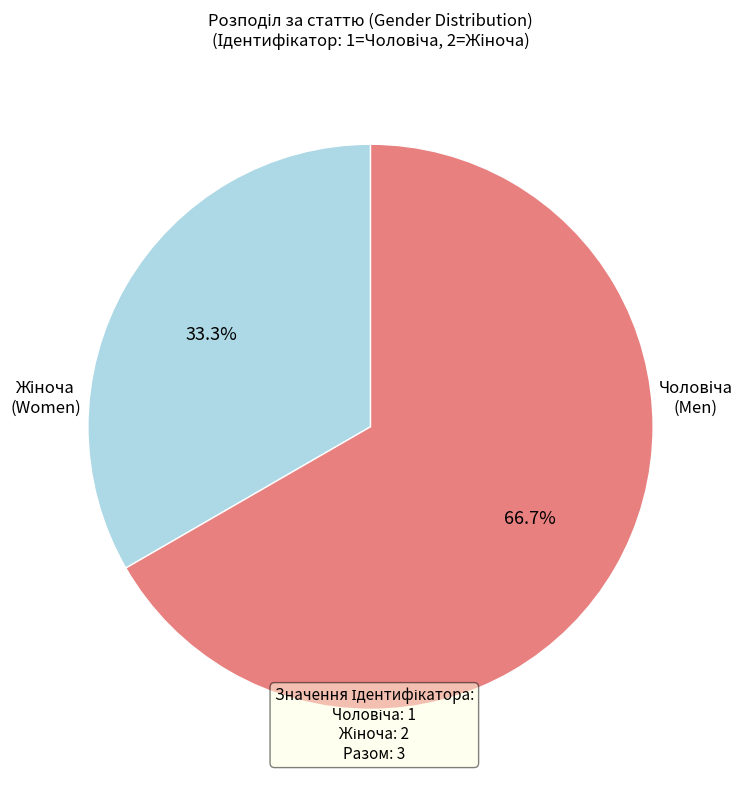

Which has a higher value, Чоловіча or Жіноча?

Жіноча